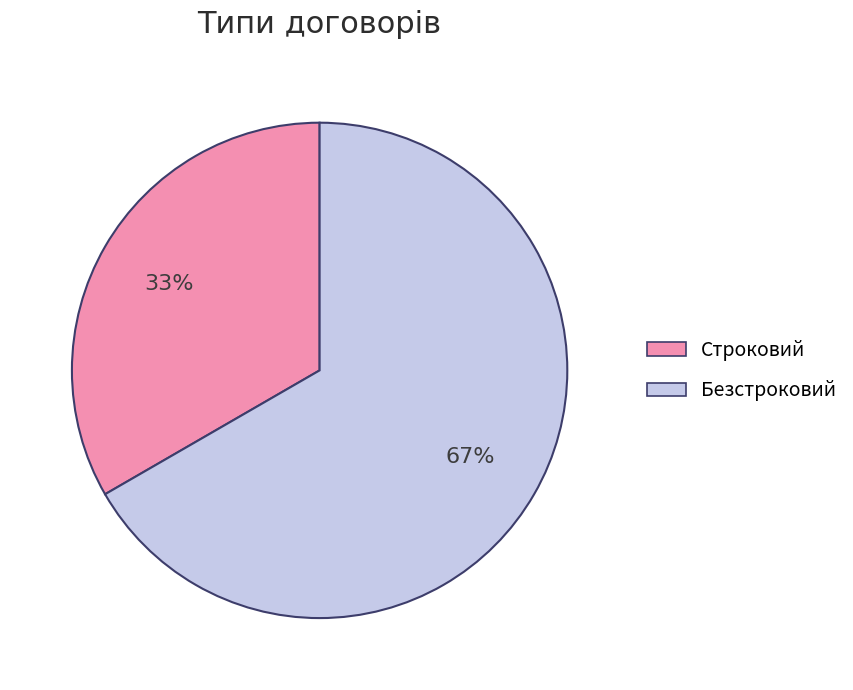

Which slice represents more than half of the pie?

Безстроковий